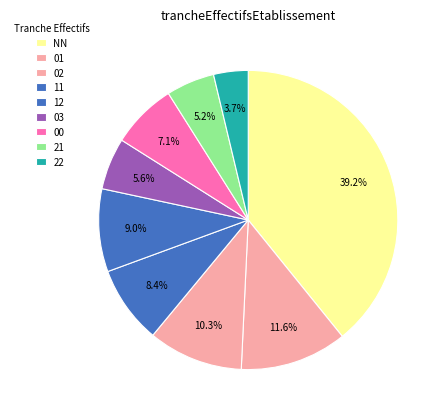

Does 02 account for over 50% of the chart?

No